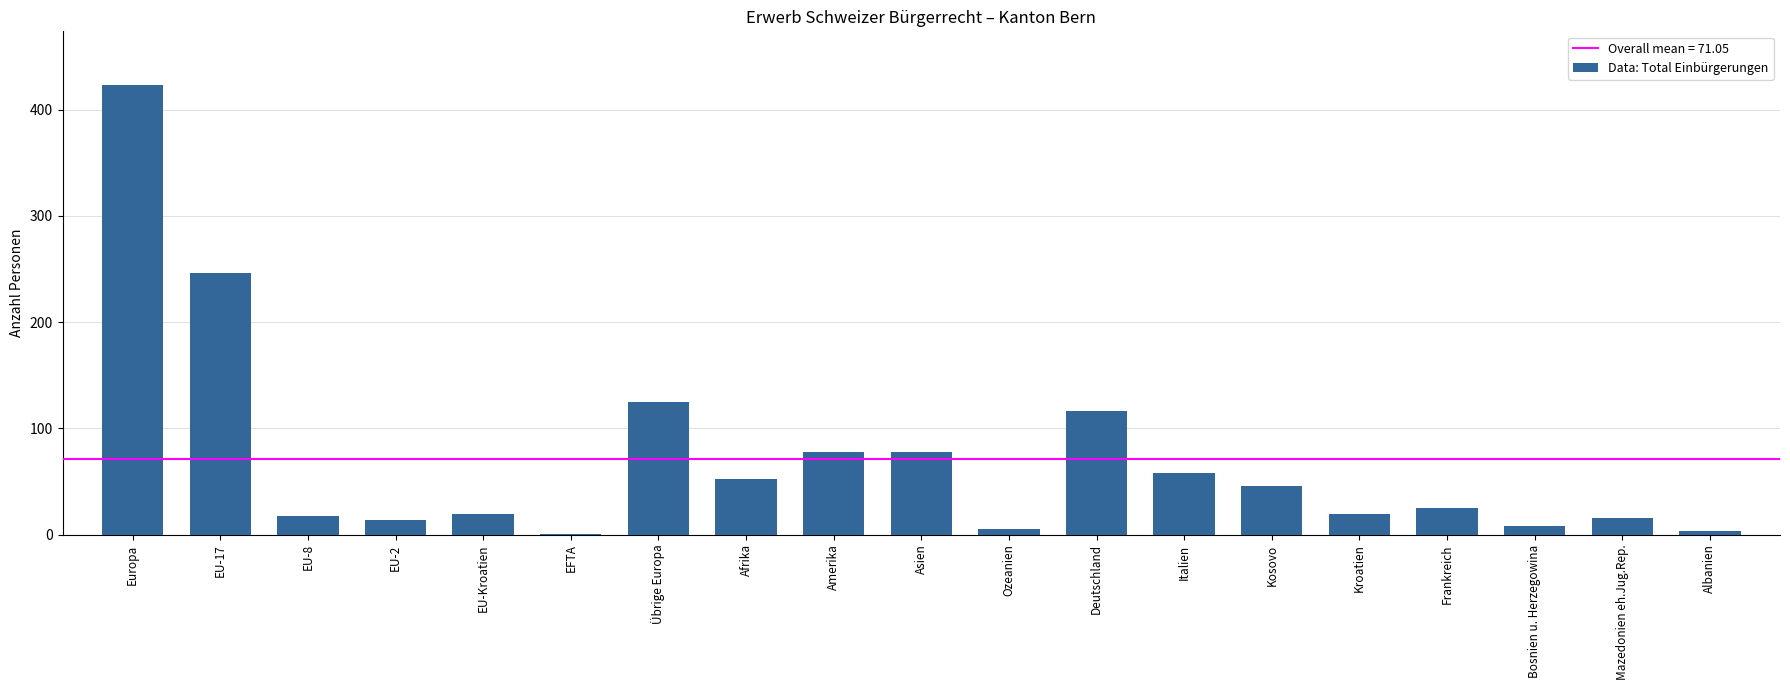

What is the change in value from EU-2 to Übrige Europa?

+111